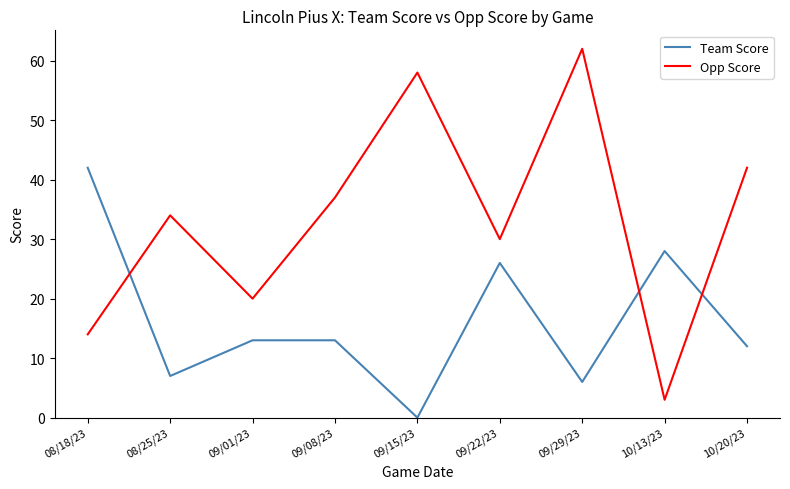

What is the maximum value for Opp Score?

62